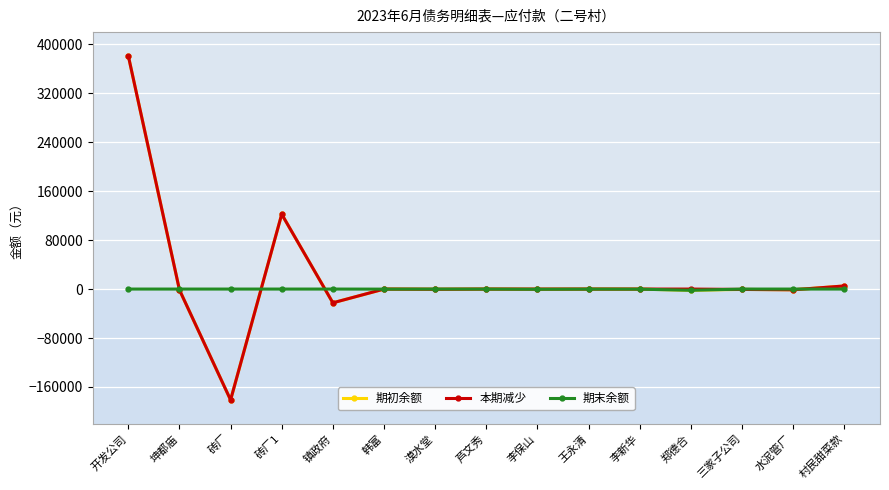

What is the total value across all series at 郑德合?

-4015.5